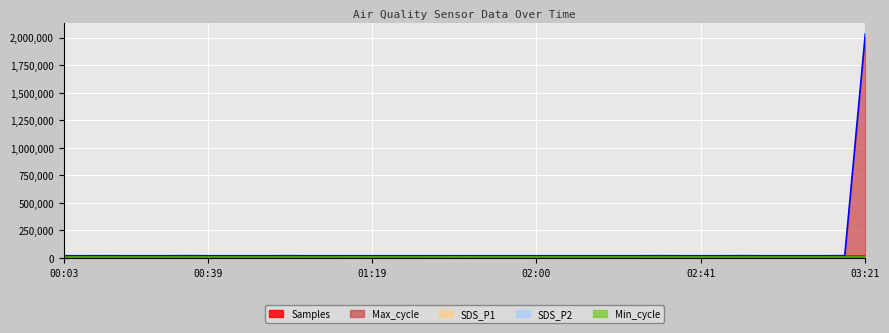

How many lines are shown in the chart?

4